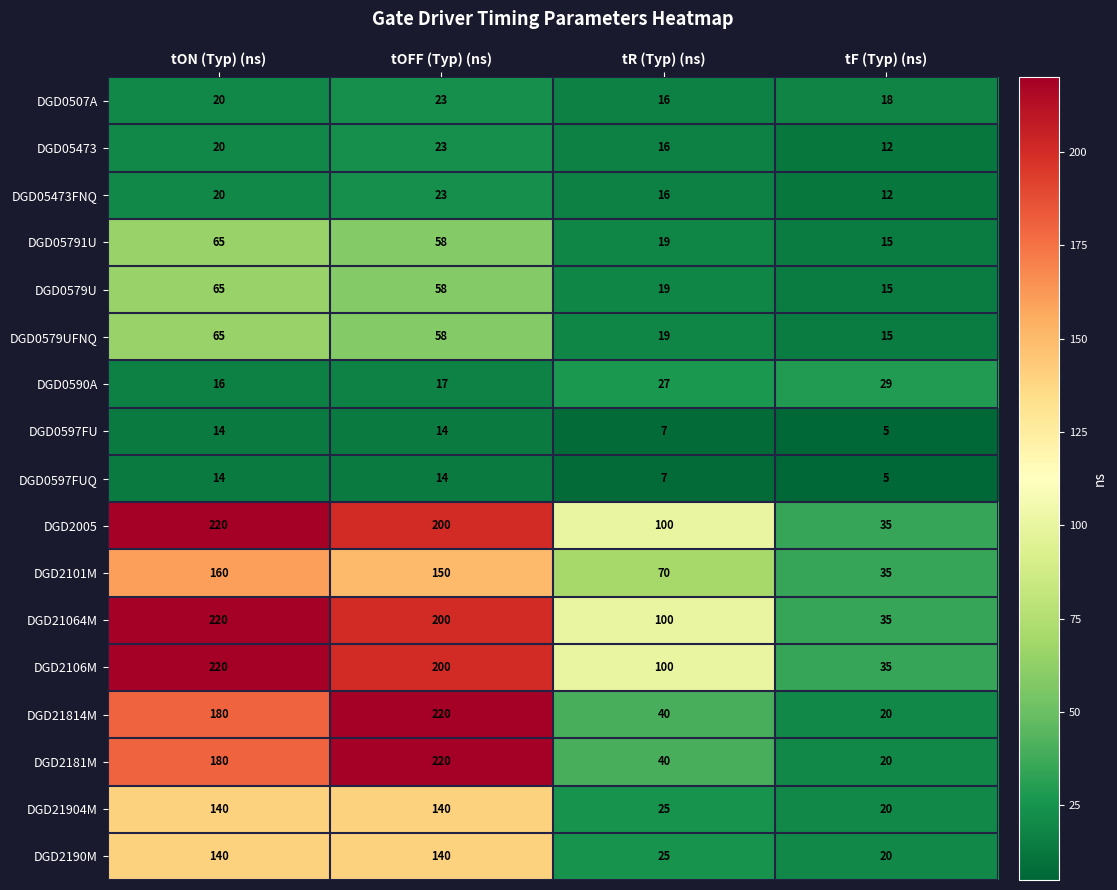

What is the difference between the highest and lowest values at tOFF (Typ) (ns)?

206